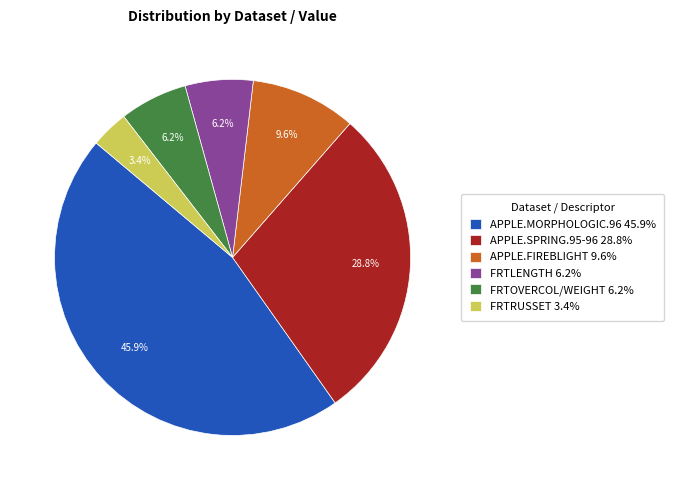

What is the largest slice in the pie chart?

APPLE.MORPHOLOGIC.96 45.9%